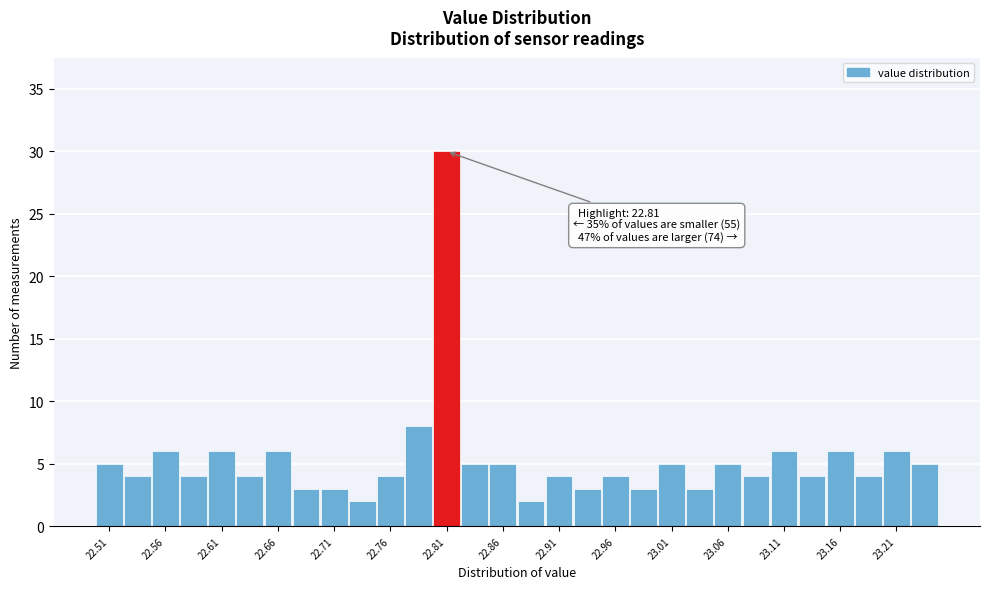

Over which range of the x-axis is the bar tallest?

22.800 to 22.825